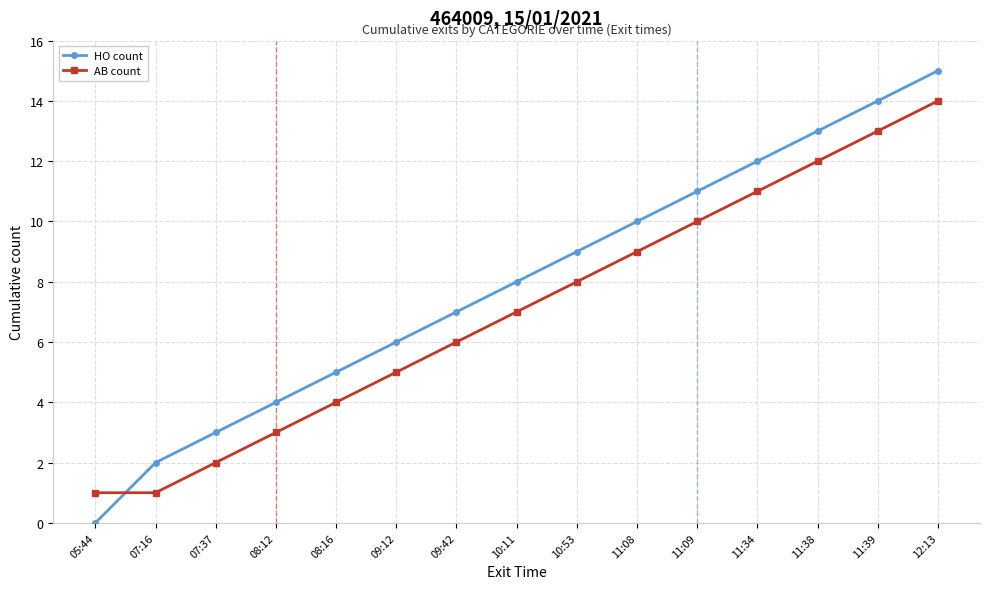

List the series in order of their peak value, highest first.

HO count, AB count